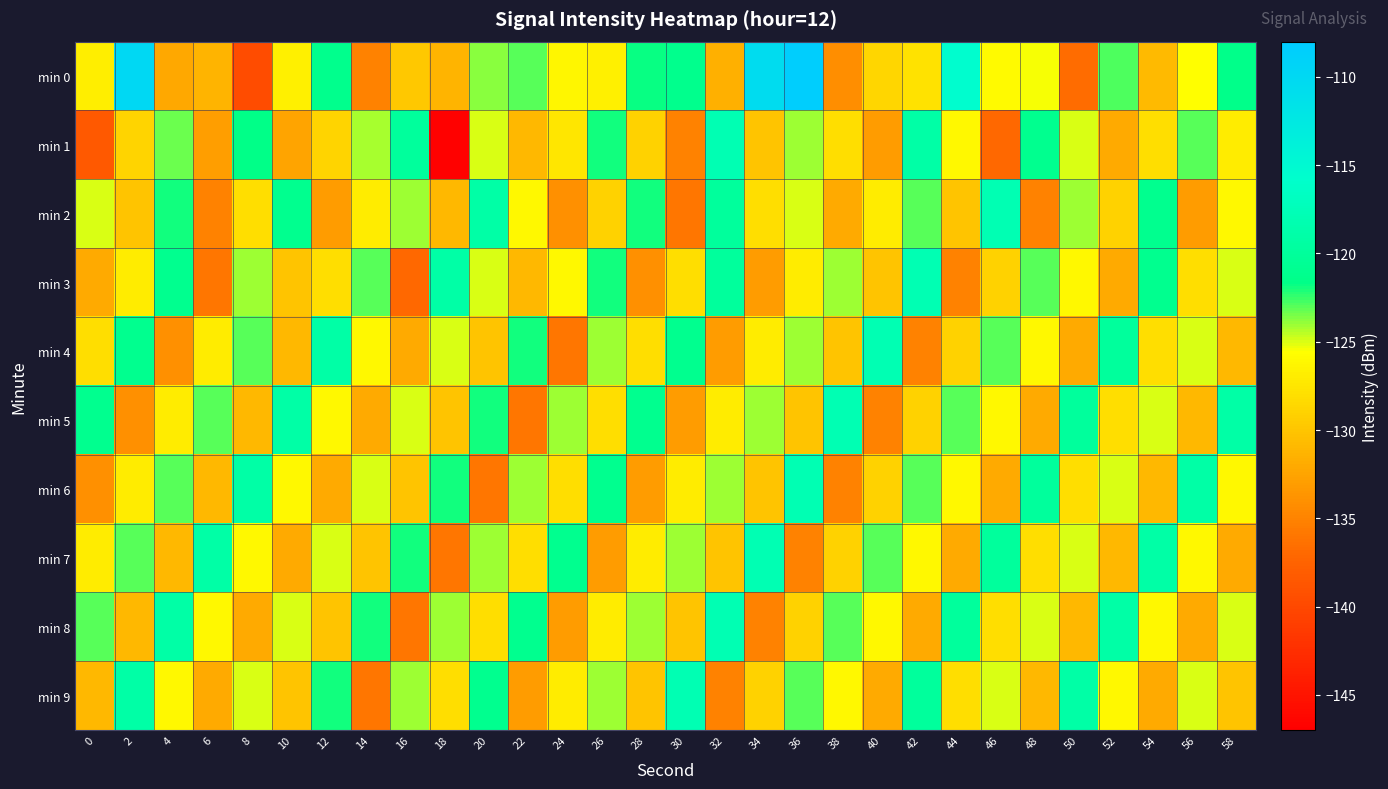

At which category is the sum across all series the highest?

36